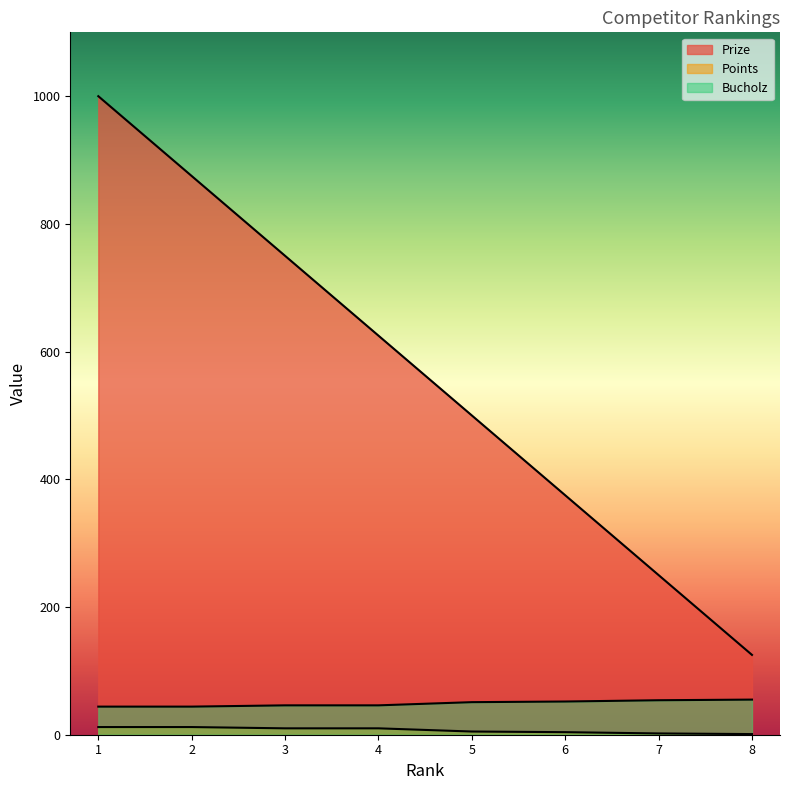

At how many categories does at least one series exceed 2?

8